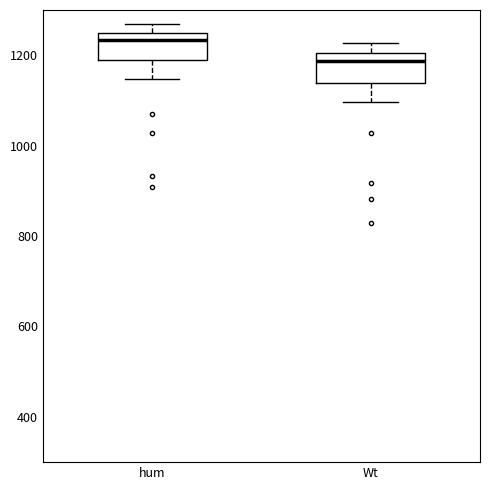

Which box's median line is the highest?

hum